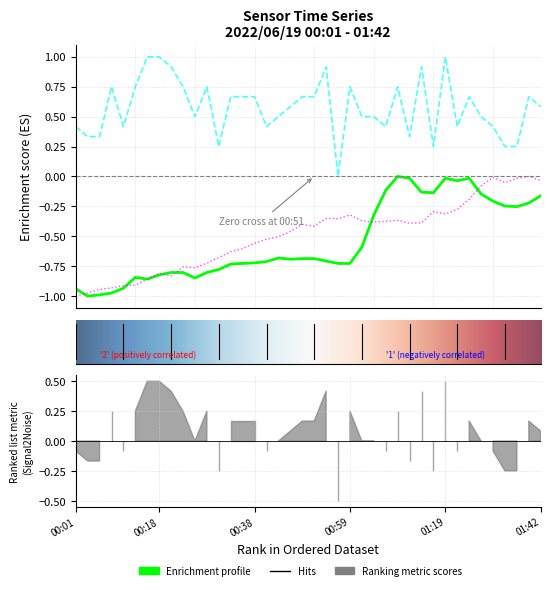

Is this an area chart (filled region under the line)?

No